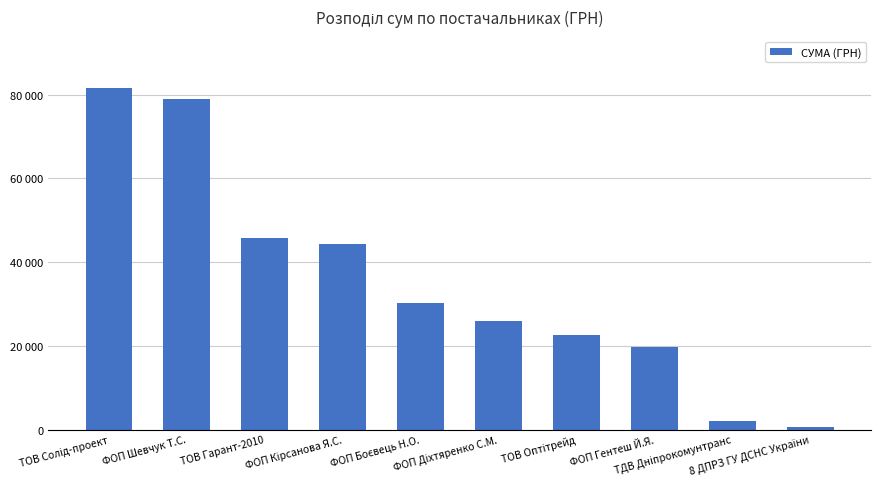

What is the smallest value displayed?

561.4